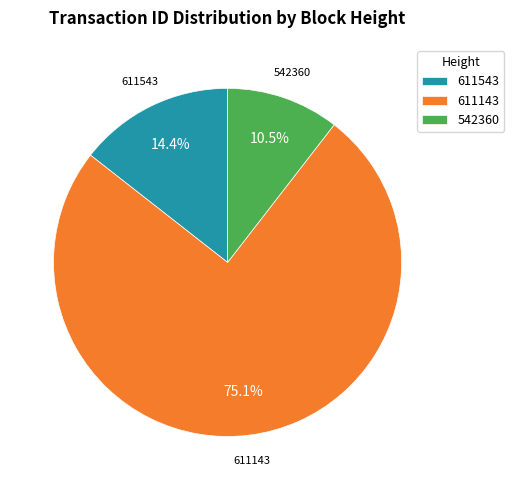

To the nearest percent, what portion does 611543 represent?

14%